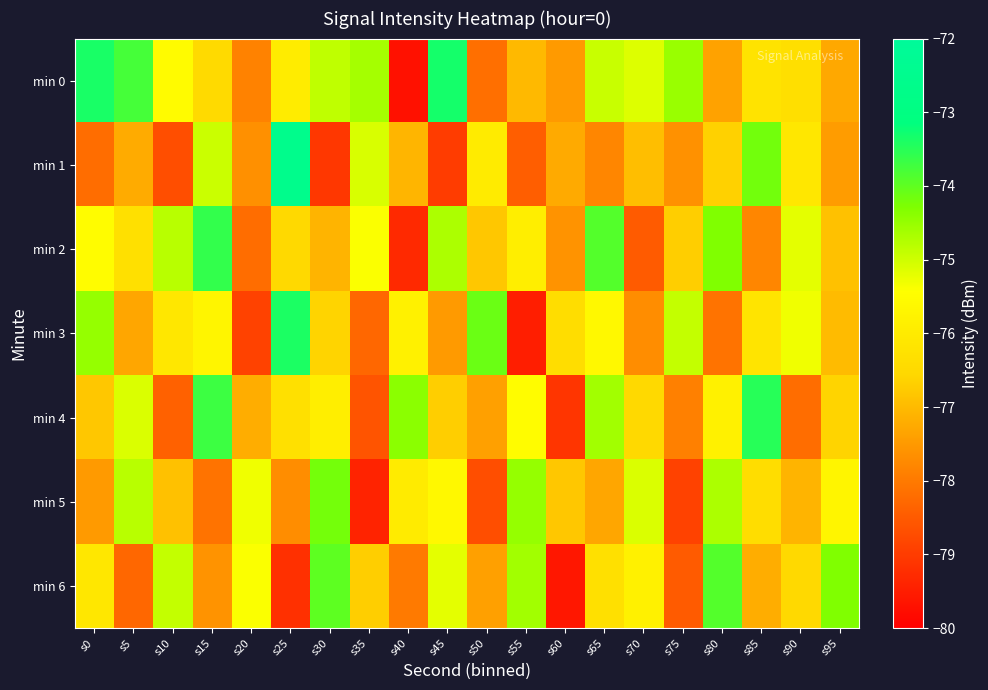

Reading left to right, extract all data points from this chart.

min 0: s0=-73.4	s5=-73.8	s10=-75.5	s15=-76.5	s20=-77.9	s25=-76.0	s30=-74.9	s35=-74.6	s40=-79.7	s45=-73.3	s50=-78.2	s55=-77.0	s60=-77.5	s65=-74.9	s70=-75.1	s75=-74.5	s80=-77.4	s85=-76.2	s90=-76.3	s95=-77.3
min 1: s0=-78.2	s5=-77.2	s10=-78.7	s15=-75.0	s20=-77.7	s25=-72.6	s30=-79.1	s35=-75.1	s40=-77.1	s45=-79.0	s50=-76.0	s55=-78.5	s60=-77.2	s65=-77.8	s70=-76.9	s75=-77.6	s80=-76.7	s85=-74.2	s90=-76.1	s95=-77.5
min 2: s0=-75.5	s5=-76.3	s10=-74.8	s15=-73.6	s20=-78.2	s25=-76.5	s30=-77.1	s35=-75.4	s40=-79.3	s45=-74.7	s50=-76.8	s55=-75.9	s60=-77.6	s65=-73.9	s70=-78.5	s75=-76.7	s80=-74.3	s85=-77.8	s90=-75.2	s95=-76.9
min 3: s0=-74.5	s5=-77.3	s10=-76.1	s15=-75.7	s20=-78.9	s25=-73.4	s30=-76.6	s35=-78.3	s40=-75.8	s45=-77.5	s50=-74.1	s55=-79.5	s60=-76.4	s65=-75.6	s70=-77.7	s75=-74.9	s80=-78.1	s85=-76.2	s90=-75.3	s95=-77.0
min 4: s0=-76.8	s5=-75.1	s10=-78.4	s15=-73.7	s20=-77.2	s25=-76.3	s30=-75.9	s35=-78.6	s40=-74.4	s45=-76.7	s50=-77.4	s55=-75.5	s60=-79.1	s65=-74.6	s70=-76.5	s75=-77.9	s80=-75.8	s85=-73.5	s90=-78.2	s95=-76.6
min 5: s0=-77.5	s5=-74.8	s10=-76.9	s15=-78.1	s20=-75.3	s25=-77.7	s30=-74.2	s35=-79.4	s40=-76.0	s45=-75.6	s50=-78.7	s55=-74.5	s60=-76.8	s65=-77.3	s70=-75.1	s75=-78.9	s80=-74.7	s85=-76.4	s90=-77.1	s95=-75.7
min 6: s0=-76.1	s5=-78.3	s10=-74.9	s15=-77.6	s20=-75.4	s25=-79.2	s30=-74.0	s35=-76.7	s40=-78.0	s45=-75.2	s50=-77.4	s55=-74.6	s60=-79.6	s65=-76.3	s70=-75.8	s75=-78.5	s80=-73.9	s85=-77.2	s90=-76.5	s95=-74.3